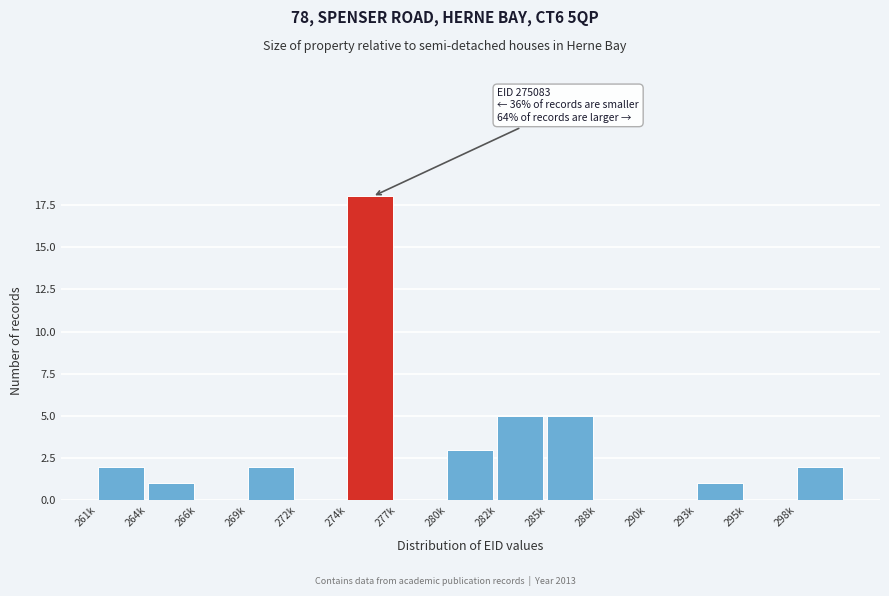

Reading left to right, what are all the values shown in this chart?

261k=2	264k=1	266k=0	269k=2	272k=0	274k=18	277k=0	280k=3	282k=5	285k=5	288k=0	290k=0	293k=1	295k=0	298k=2